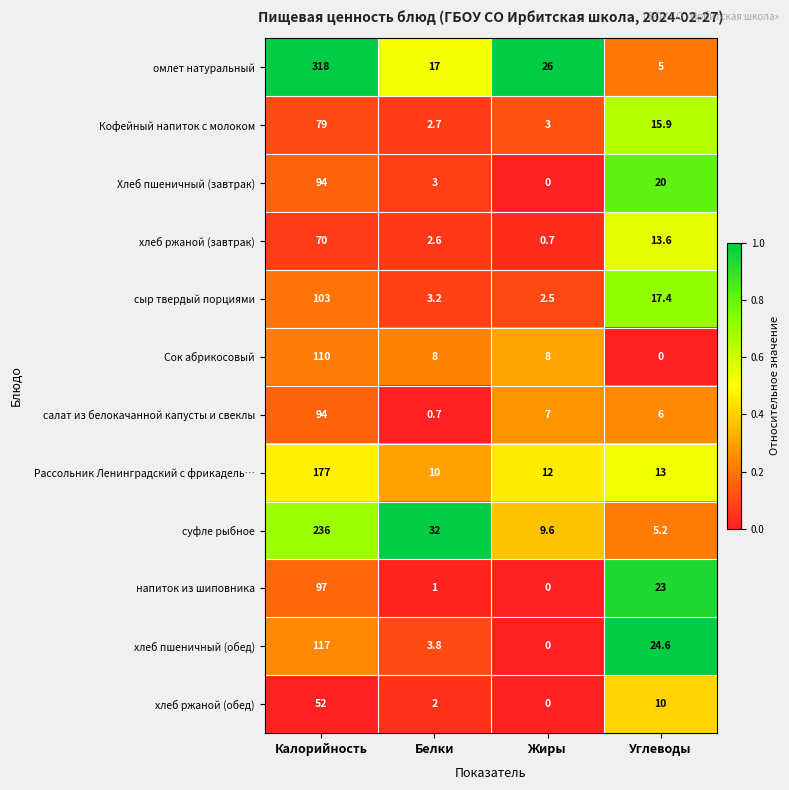

Which category has the highest value across all series?

Калорийность